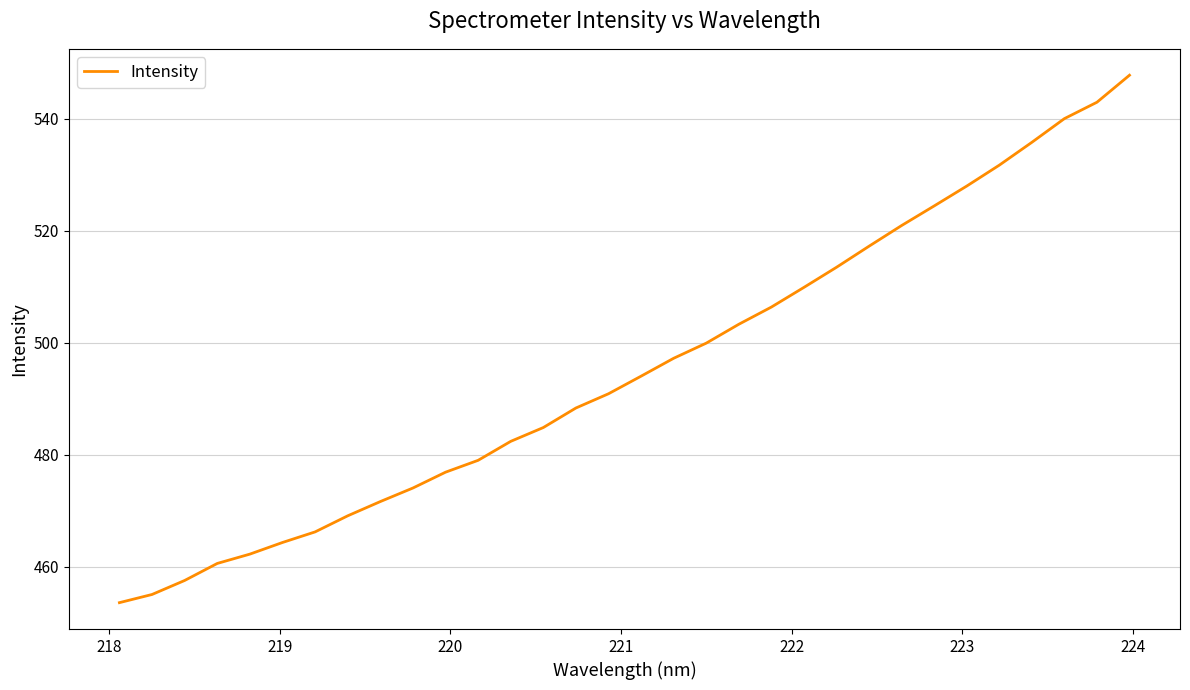

What is the smallest value displayed?

453.6